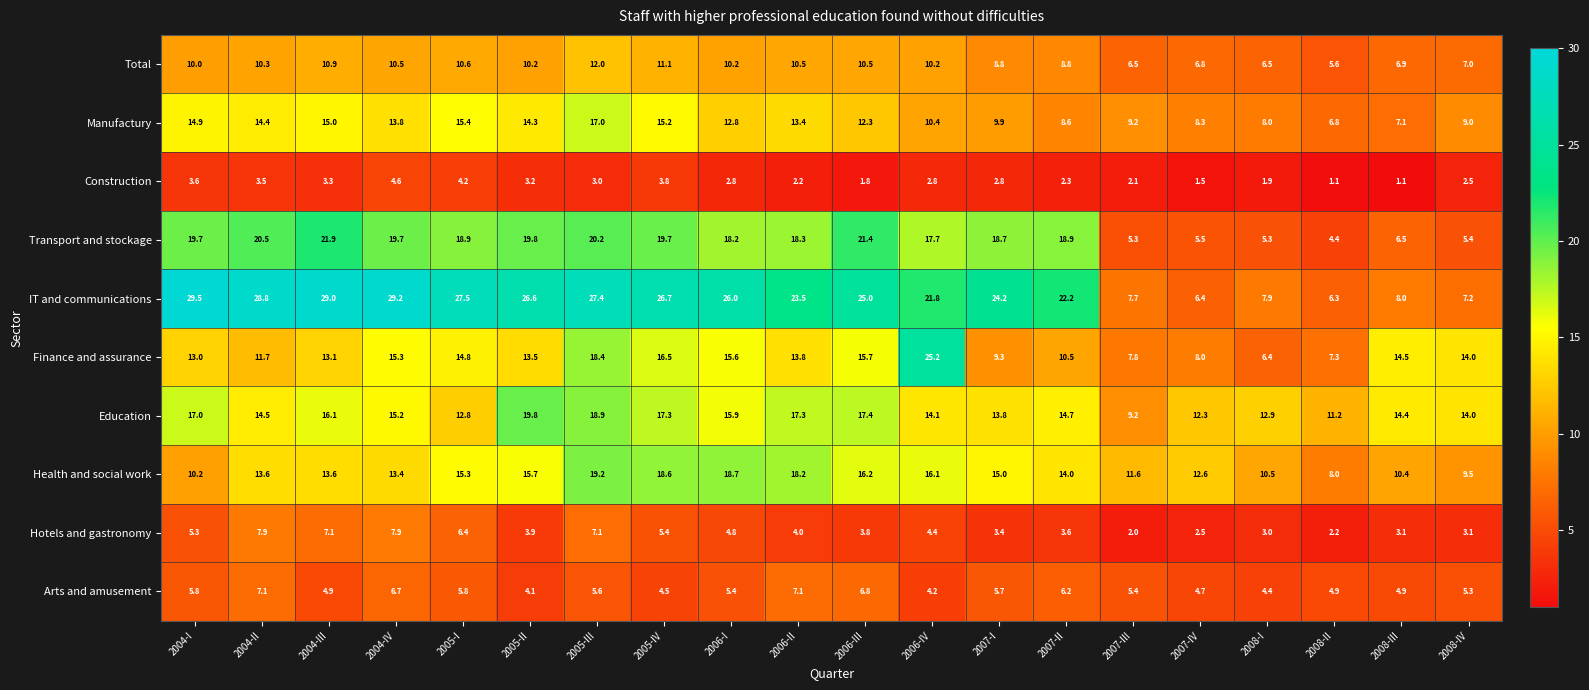

Between 2004-I and 2008-III, which series saw the biggest shift?

IT and communications